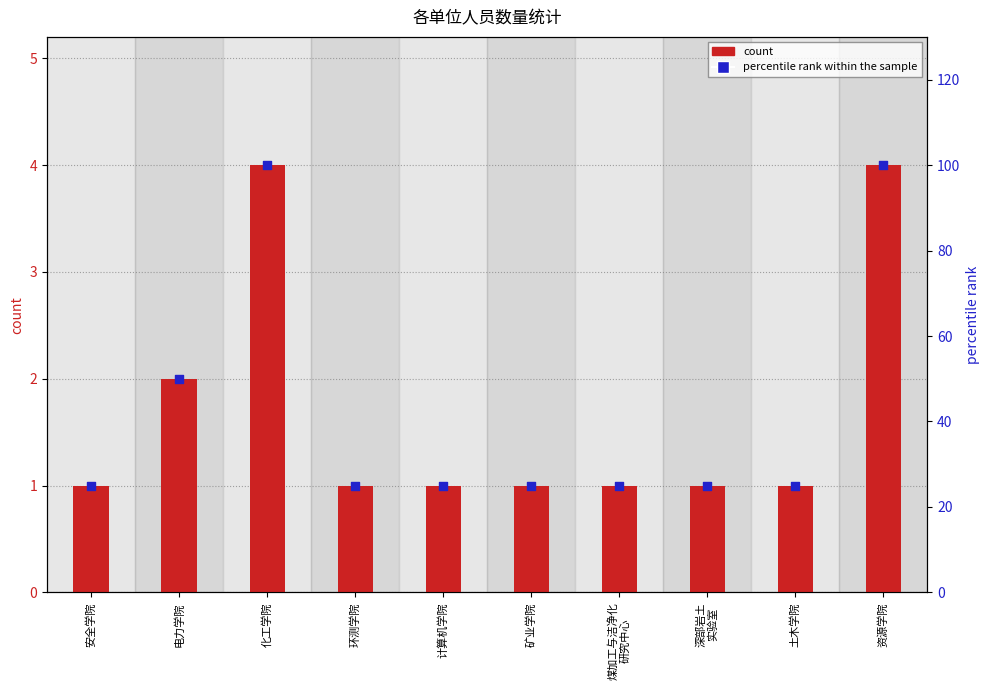

At which category is the sum across all series the highest?

化工学院